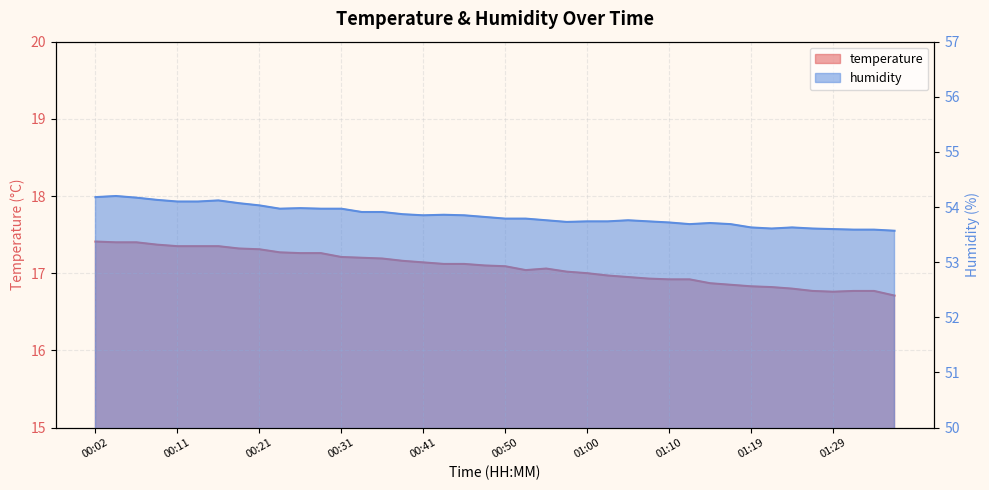

At which label does temperature first exceed 17?

00:02